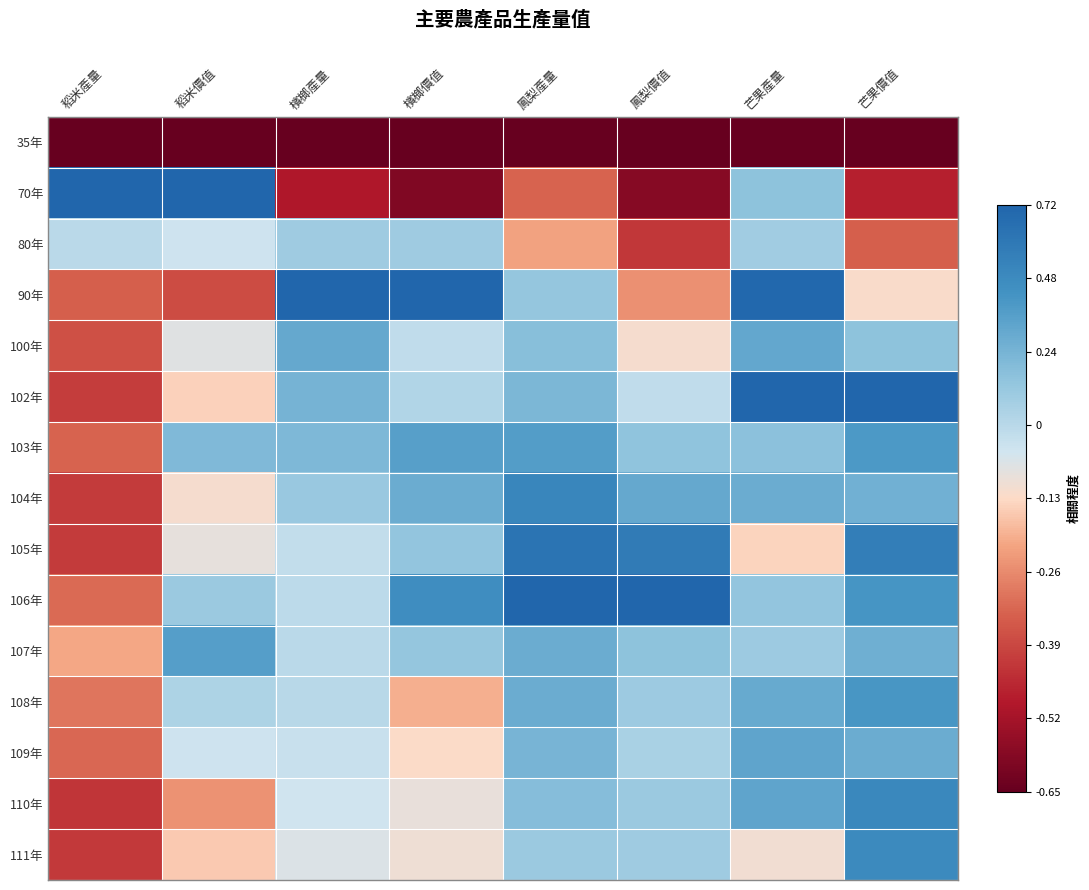

At which category is the sum across all series the highest?

芒果產量